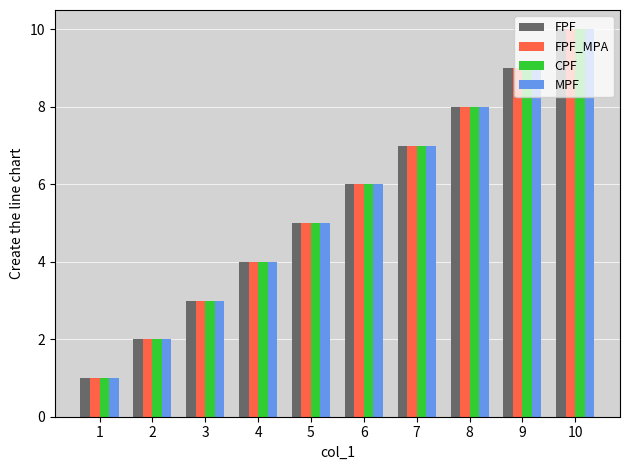

What is the highest value of the FPF series?

10